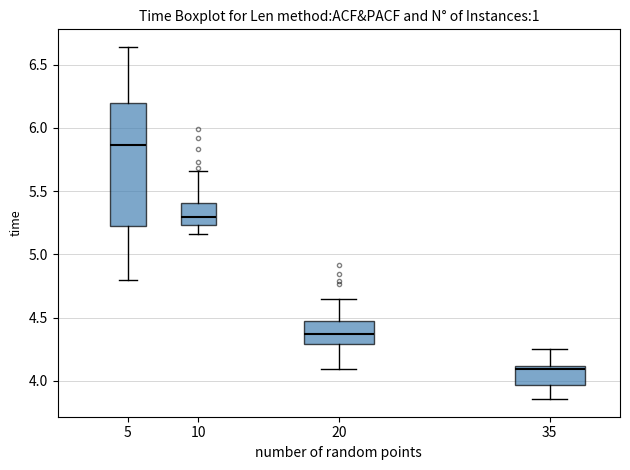

Comparing the boxes themselves (not the whiskers), which one is the tallest?

5